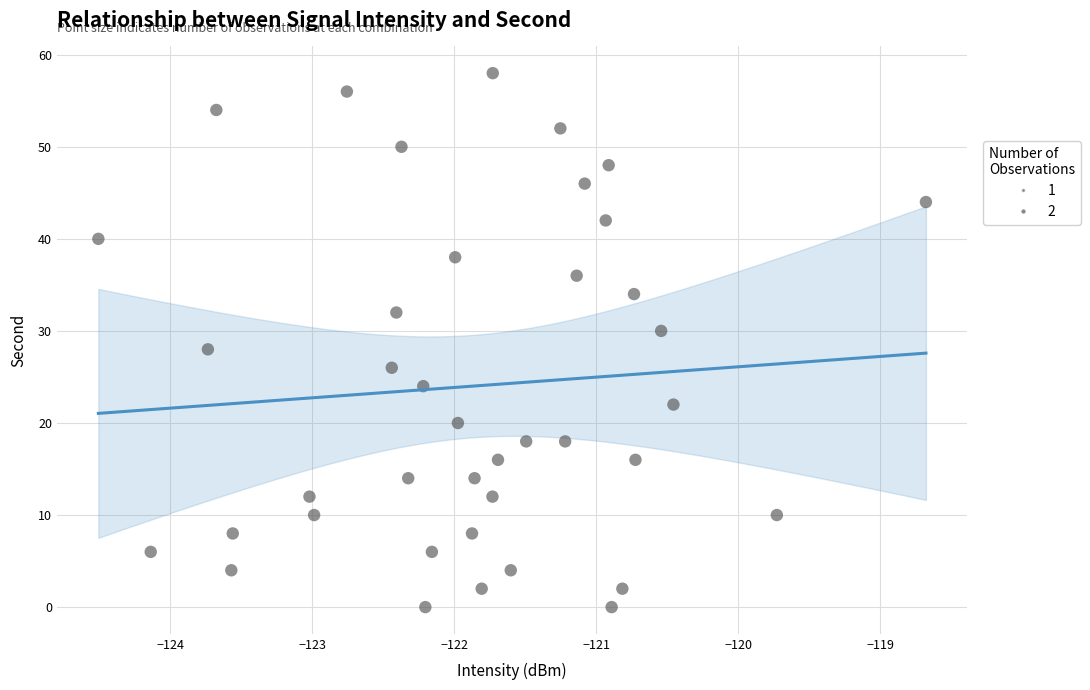

What is the range of Y values (max minus min)?

58